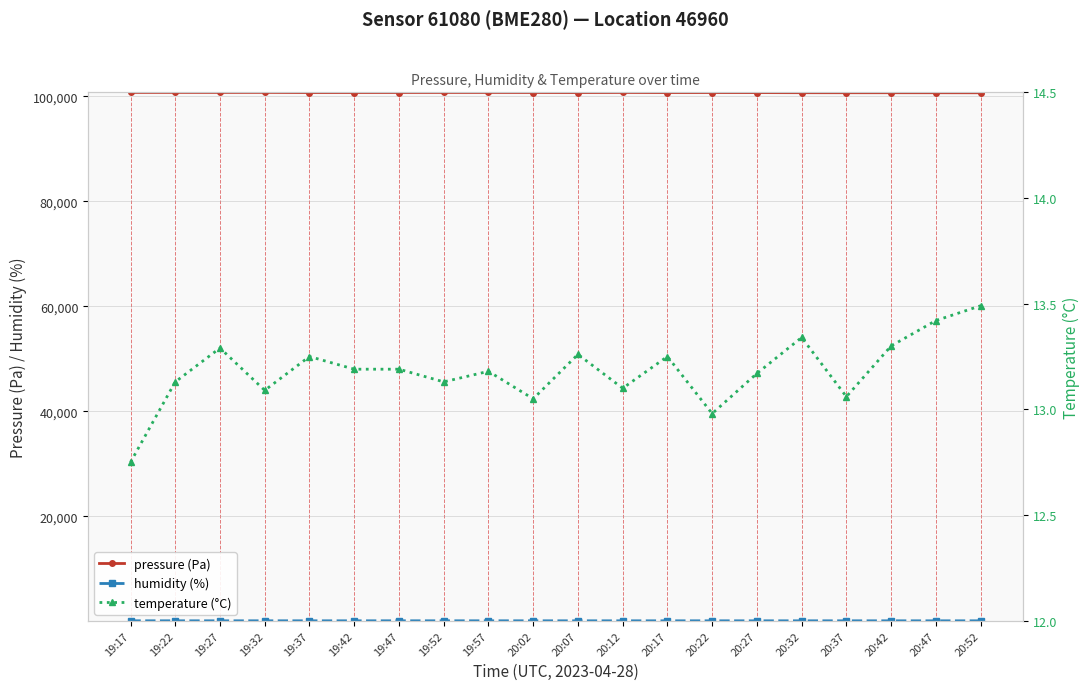

What is the greatest value displayed?

100748.8